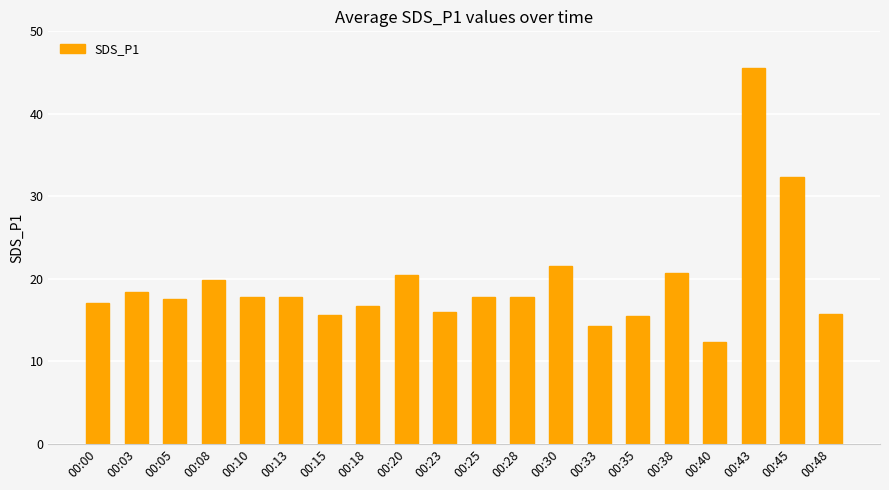

Does the chart contain stacked bars?

No